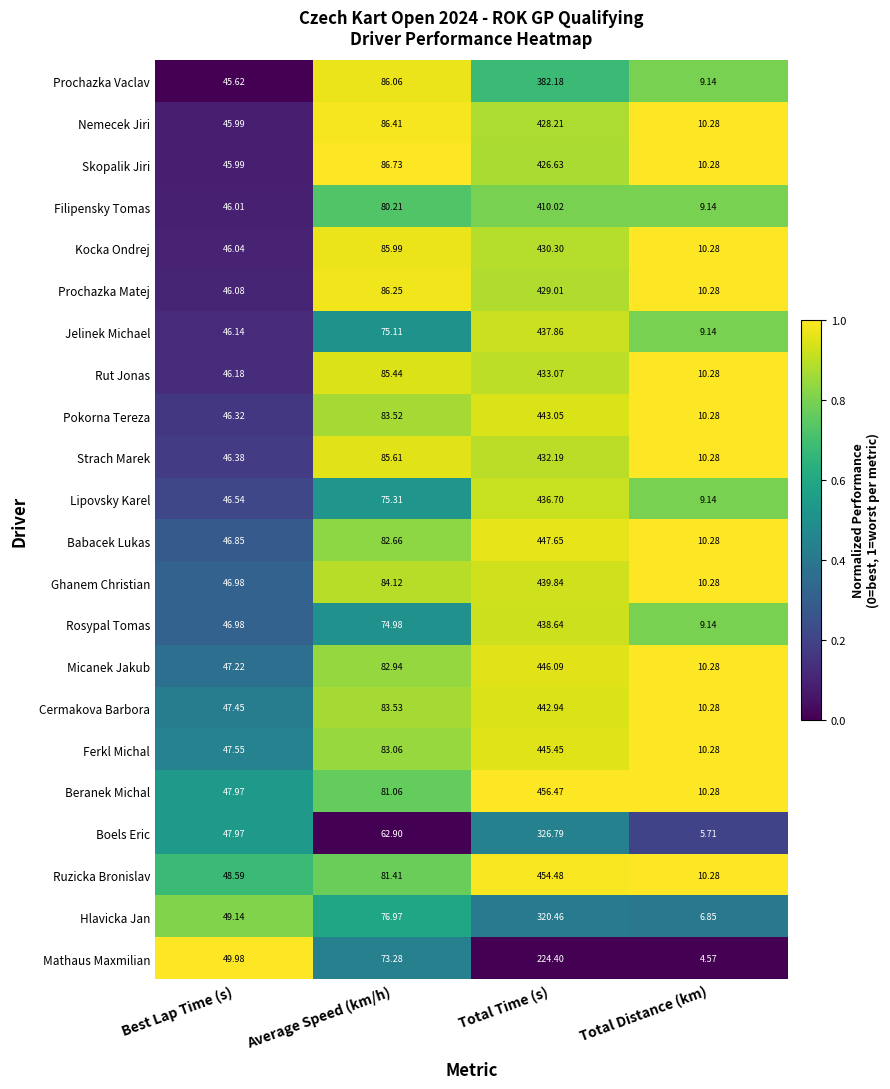

Which label corresponds to the largest value in the chart?

Total Time (s)